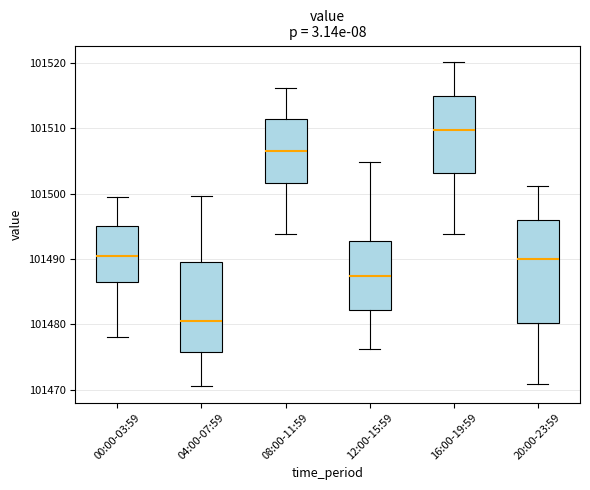

Reading left to right, transcribe this box plot: for each box, give where its median line is, the range the box spans, and where its two whiskers end, as read against the y-axis. The values are not printed on the chart, so give them approximately, as read against the axis.

00:00-03:59: median 101491, box 101486 to 101495, whiskers 101478 to 101500
04:00-07:59: median 101481, box 101476 to 101490, whiskers 101471 to 101500
08:00-11:59: median 101507, box 101502 to 101512, whiskers 101494 to 101516
12:00-15:59: median 101487, box 101482 to 101493, whiskers 101476 to 101505
16:00-19:59: median 101510, box 101503 to 101515, whiskers 101494 to 101520
20:00-23:59: median 101490, box 101480 to 101496, whiskers 101471 to 101501